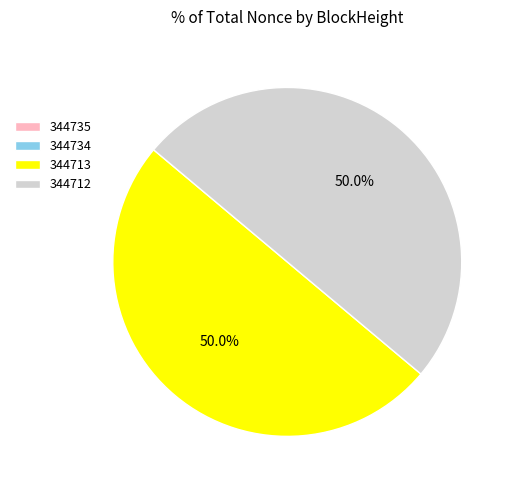

Combined, what portion of the pie is 344713 and 344712?

100.0%